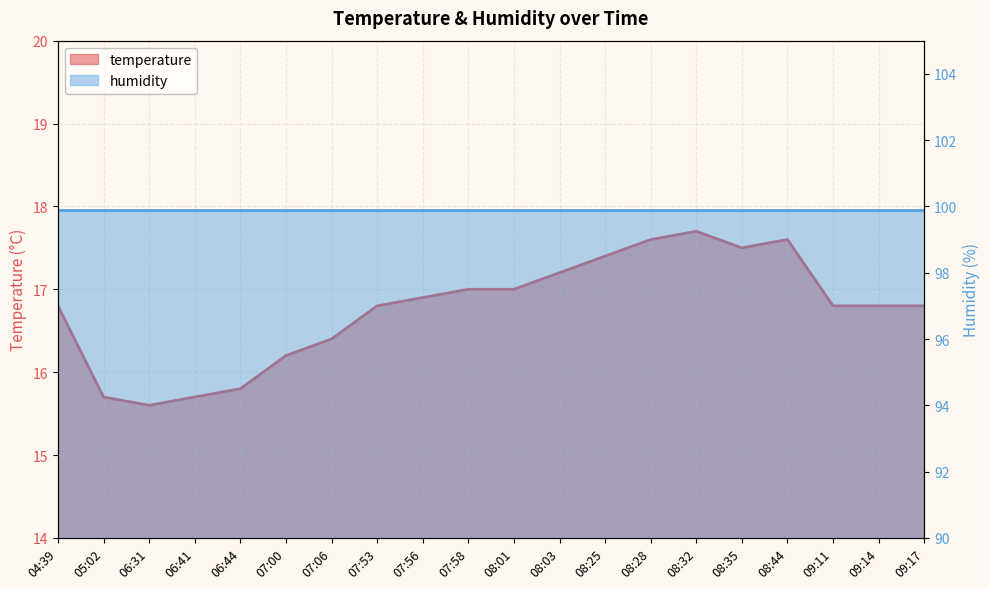

What is the sum of the values at 08:32 and 09:17?

34.5